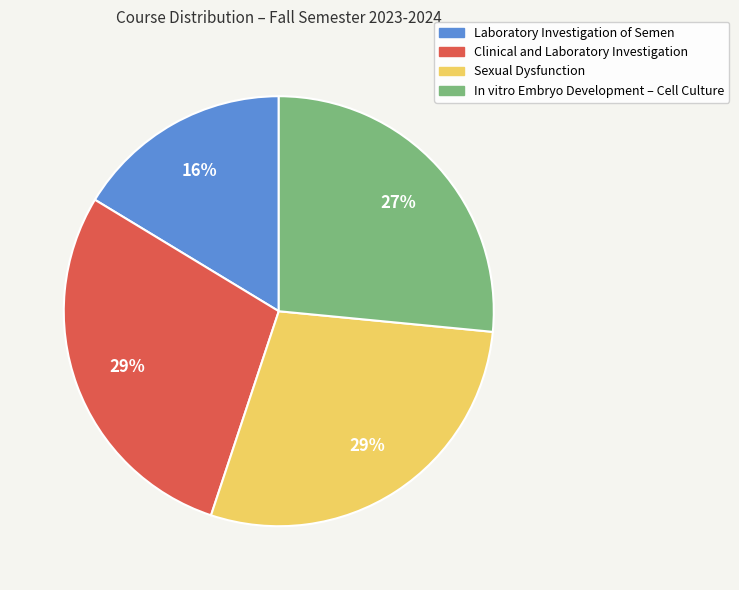

To the nearest percent, what is the difference between the In vitro Embryo Development – Cell Culture and Clinical and Laboratory Investigation slice percentages?

2%